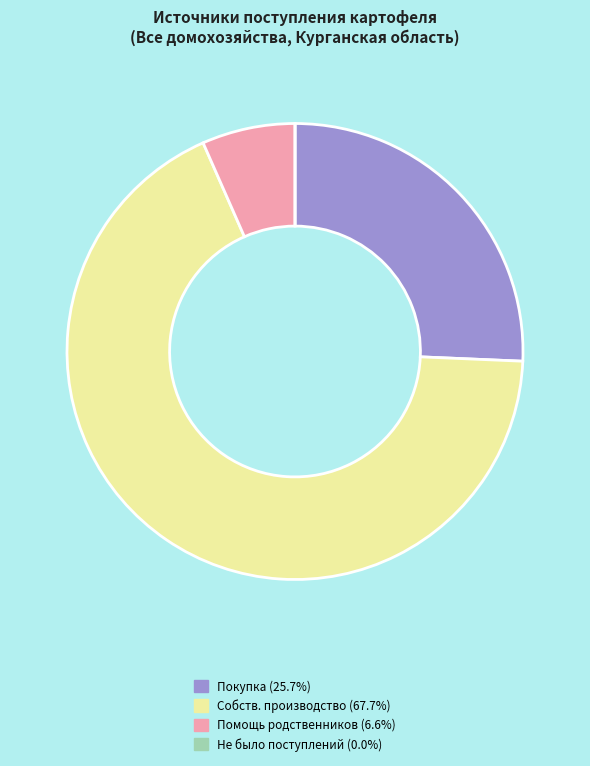

Combined, do Помощь родственников (6.6%) and Собств. производство (67.7%) account for over 50%?

Yes